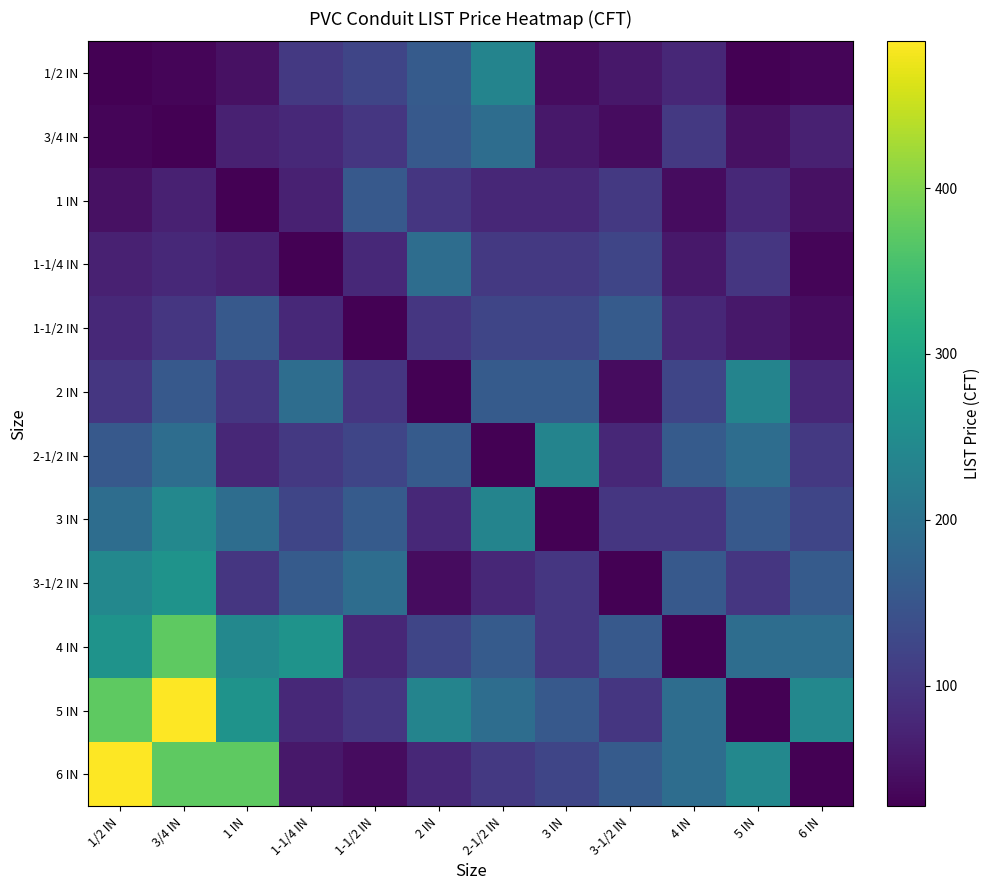

Which series has the largest total across all categories?

5 IN